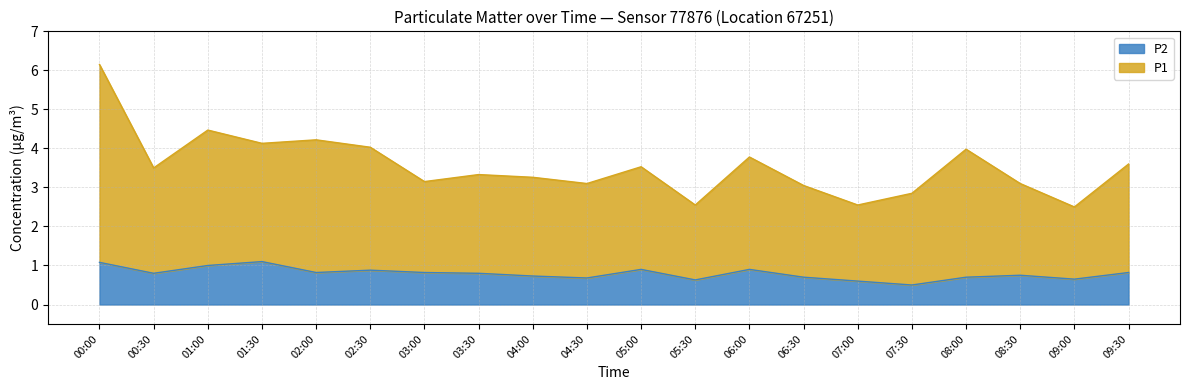

Is it true that P2 equals 1.1 at 00:00?

True